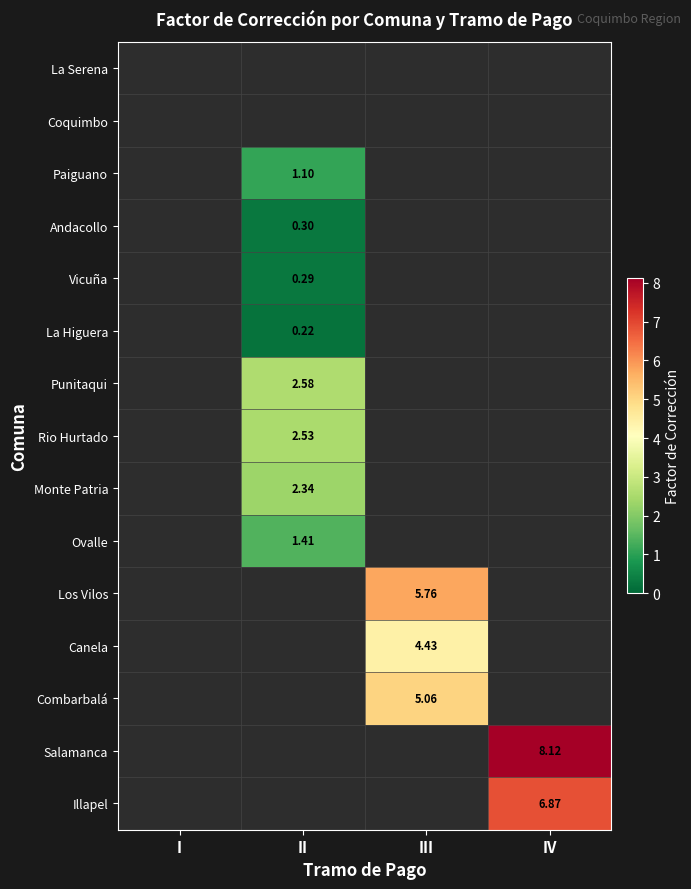

At which category does the chart reach its minimum across all series?

II